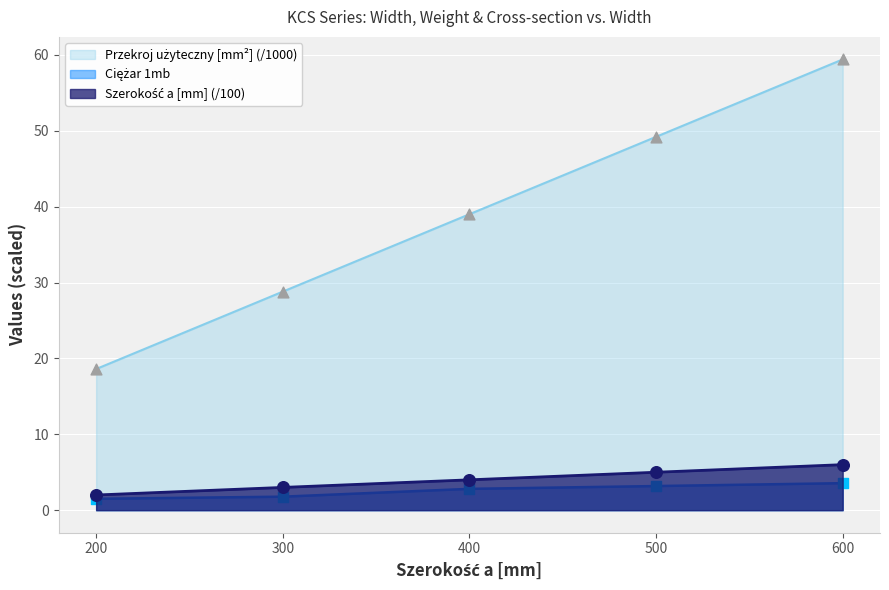

At which category is the sum across all series the highest?

600